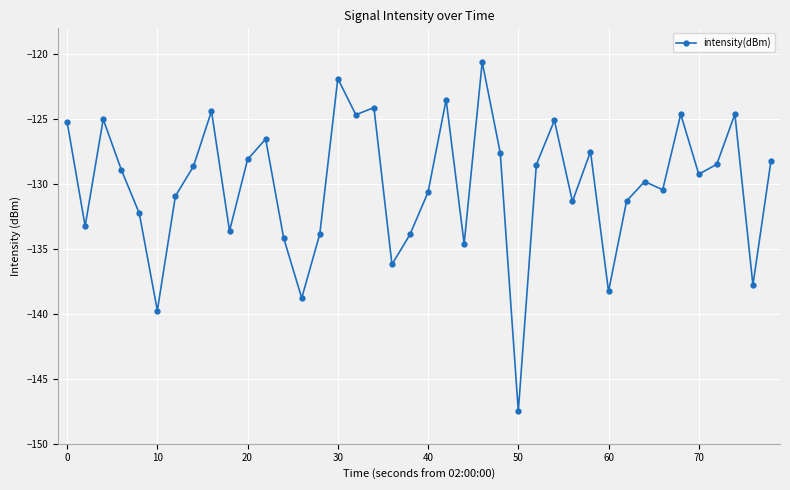

What is the minimum value shown in the chart?

-147.5